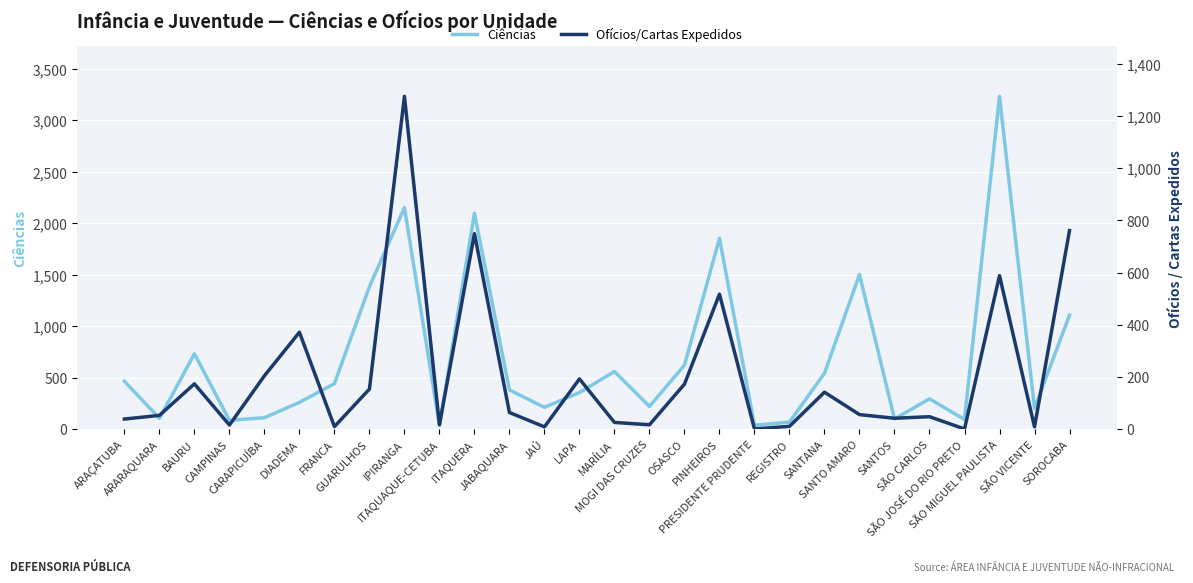

Which category has the highest value in the Ciências series?

SÃO MIGUEL PAULISTA